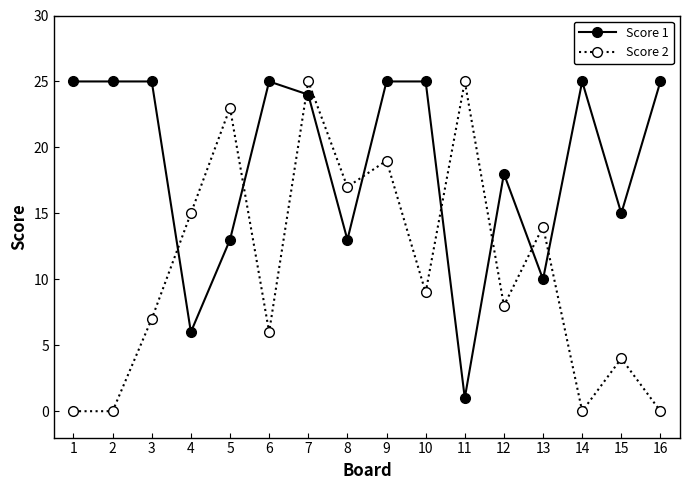

At which category is the sum across all series the highest?

7